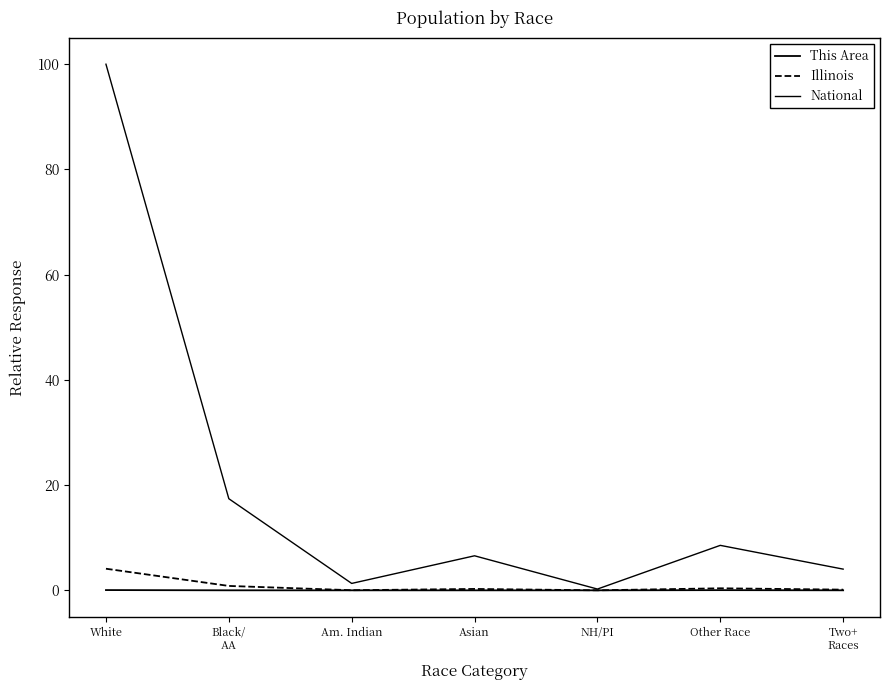

In Illinois, how many points are lower than both neighbors (excluding endpoints)?

2